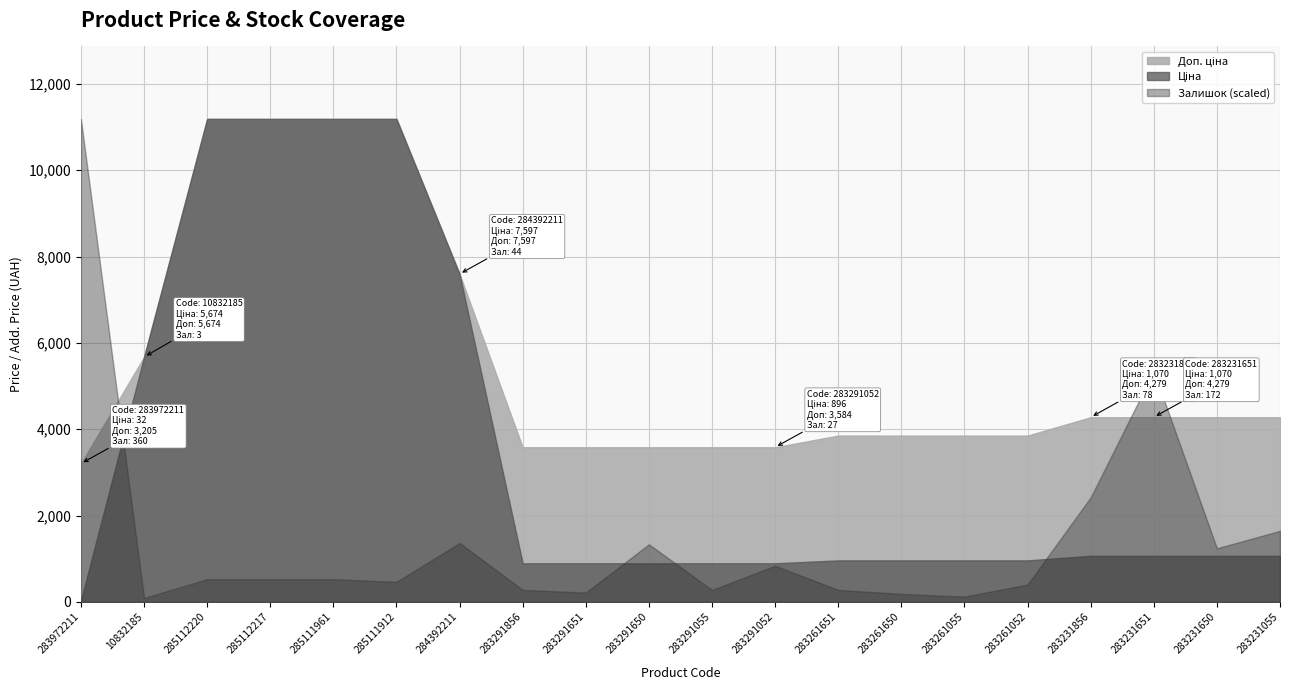

True or false: Доп. ціна has a value of 957.8 at 283231856.

False